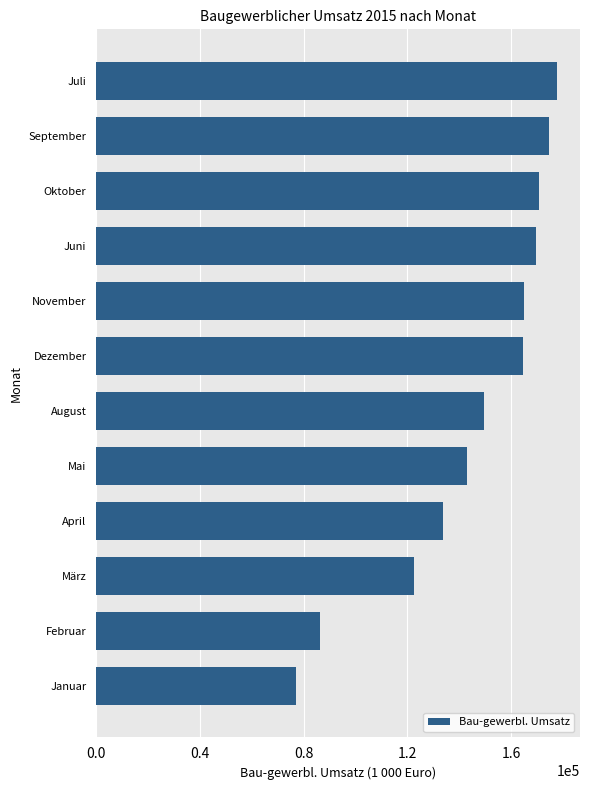

How many bars are there in total?

12